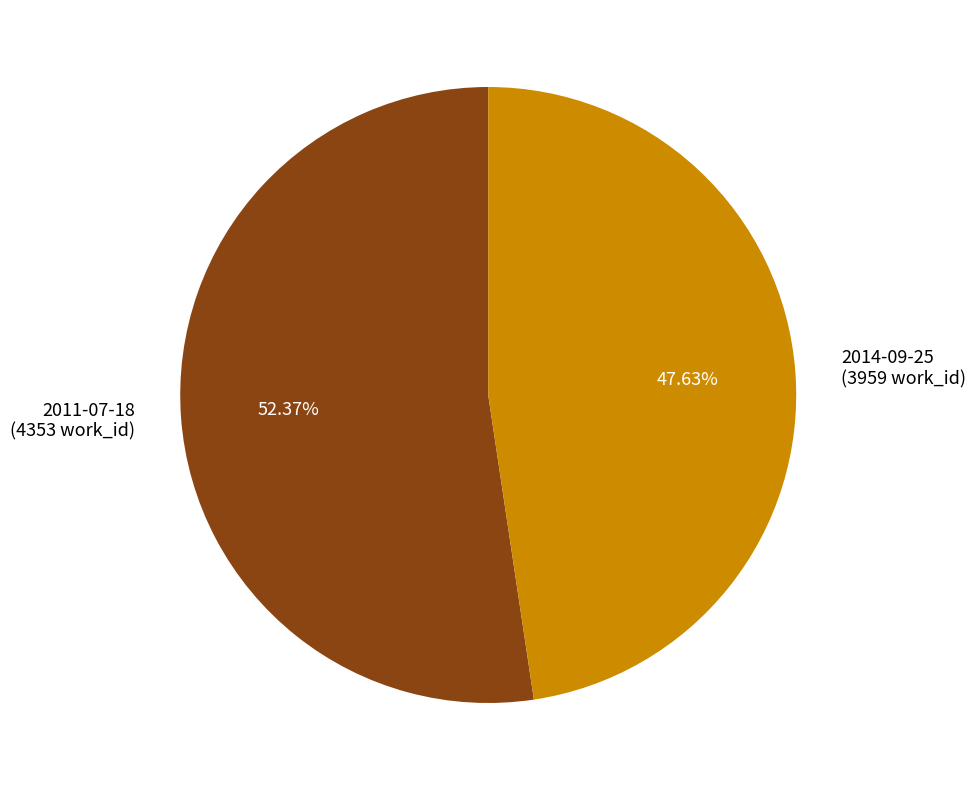

What is the smallest slice in the pie chart?

2014-09-25